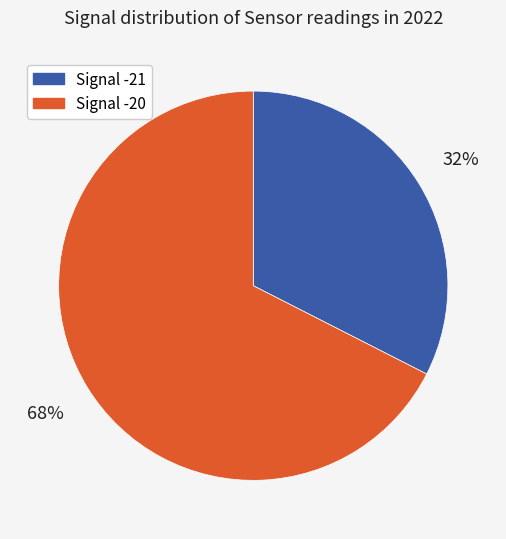

Is there a majority slice in this chart?

Yes